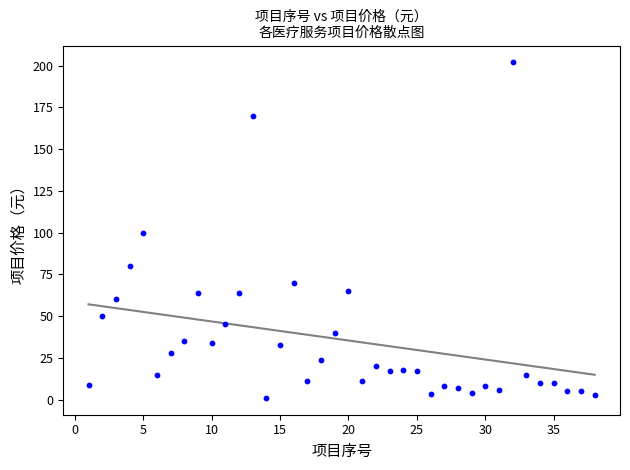

What is the range of X values (max minus min)?

37.0